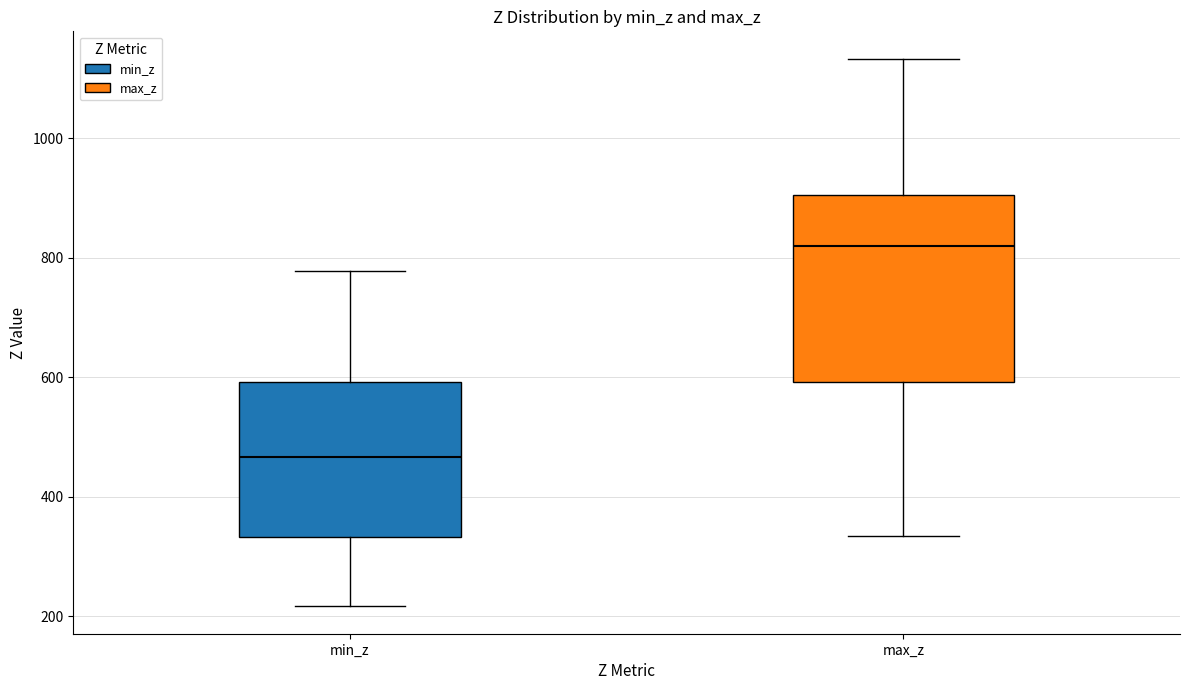

Comparing the boxes themselves (not the whiskers), which one is the tallest?

max_z